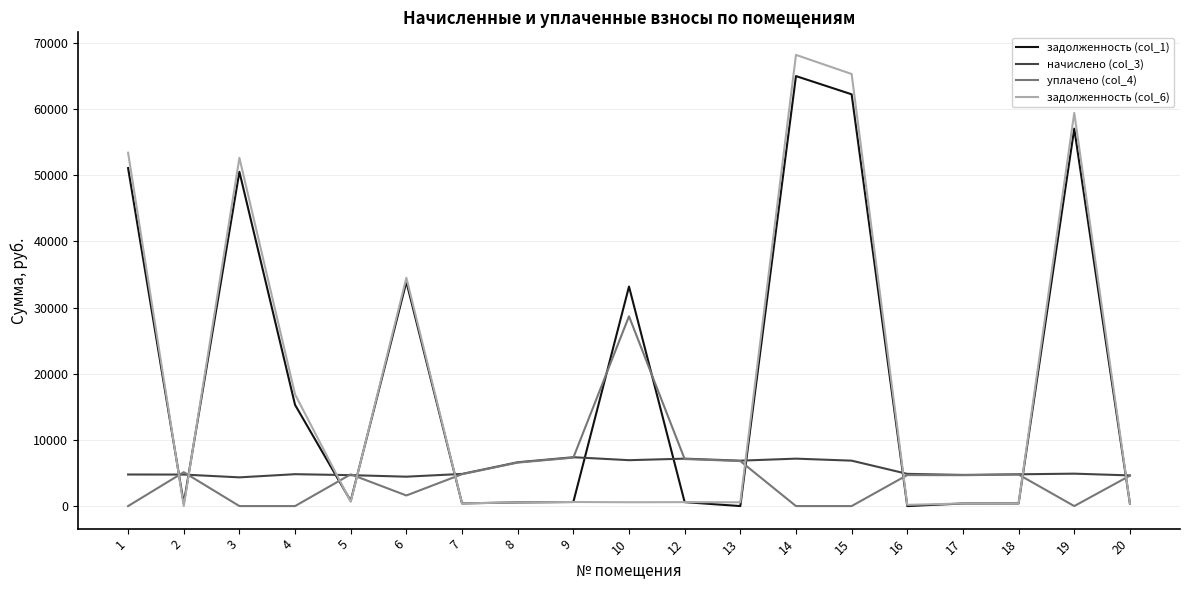

What is the difference between the задолженность (col_6) values at 6 and 3?

18129.9